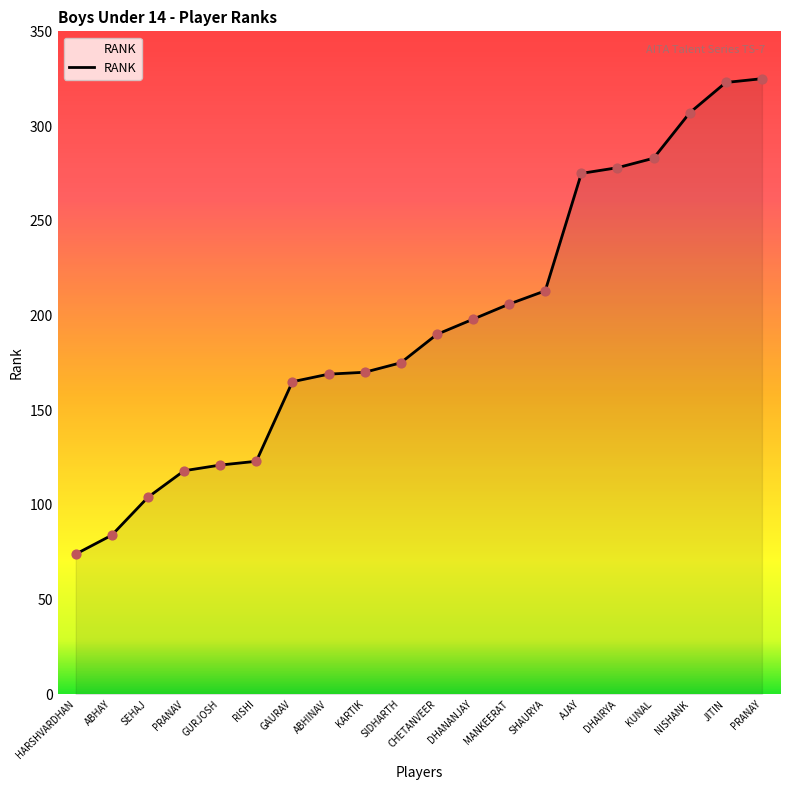

Which has a higher value, NISHANK or AJAY?

NISHANK